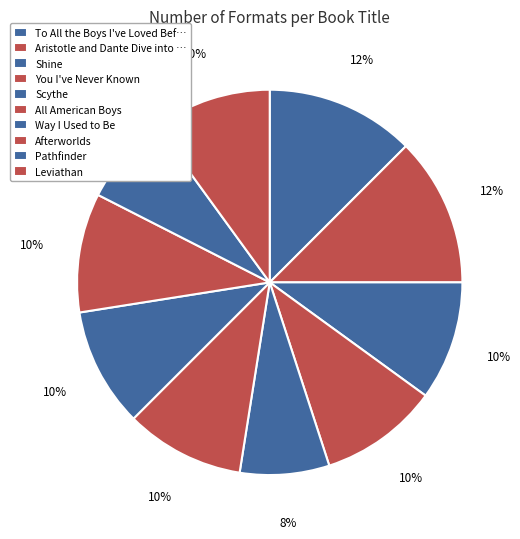

The Afterworlds slice represents 10% of the pie. True or false?

True